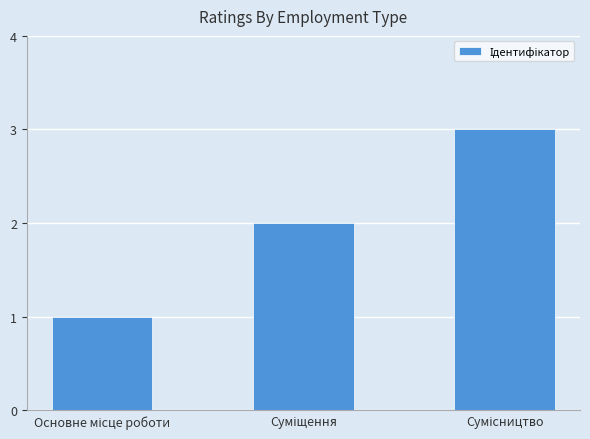

What is the sum of all values?

6